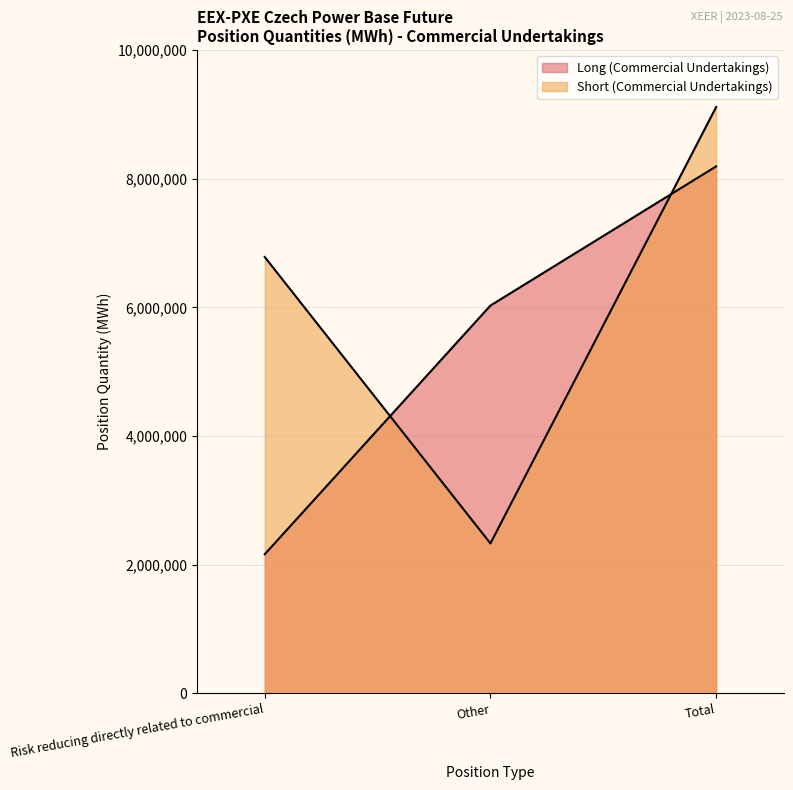

At Other, list the series in order from largest to smallest.

Long (Commercial Undertakings), Short (Commercial Undertakings)